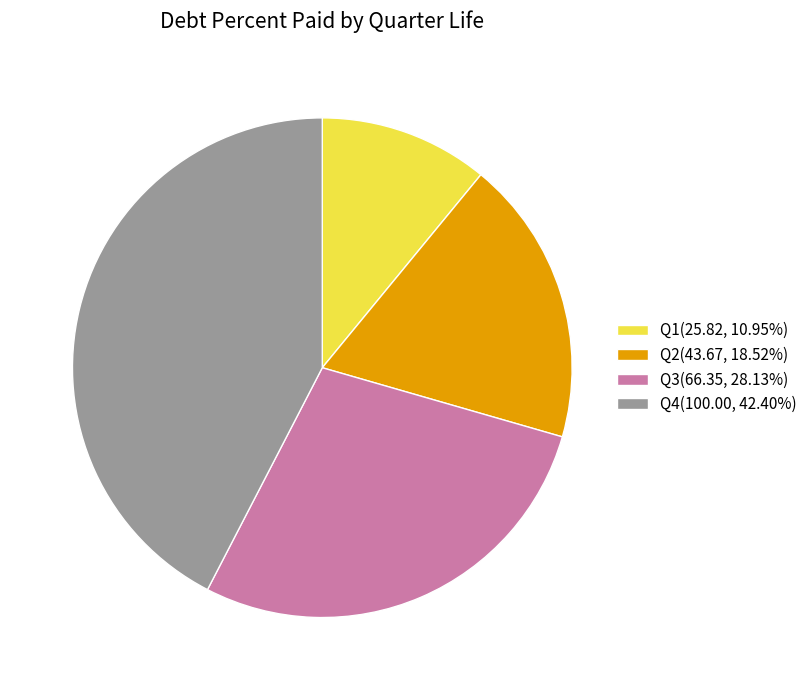

What is the largest slice in the pie chart?

Q4